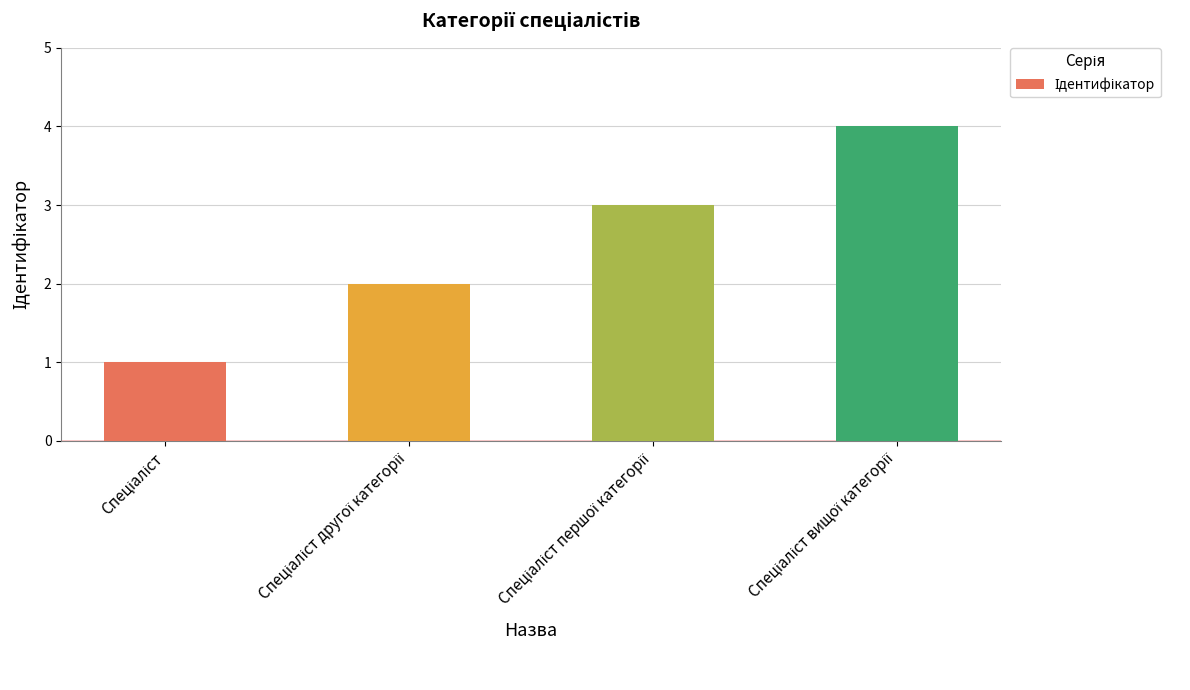

What is the difference between the maximum and minimum values?

3